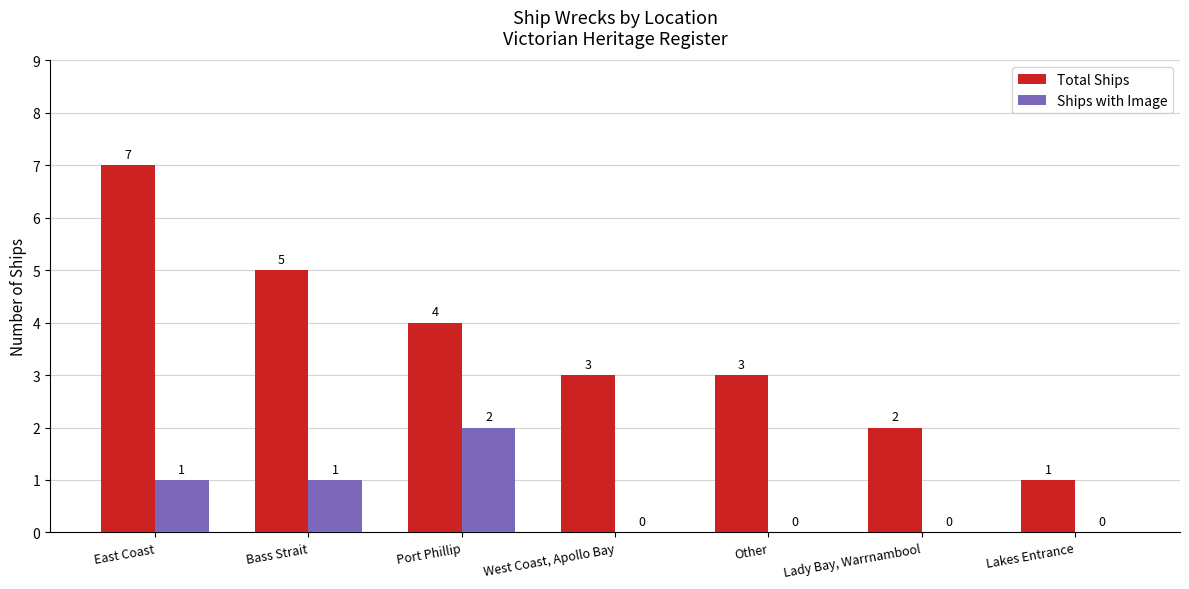

Is the value of Ships with Image at Lady Bay, Warrnambool greater than the value of Total Ships at Port Phillip?

No